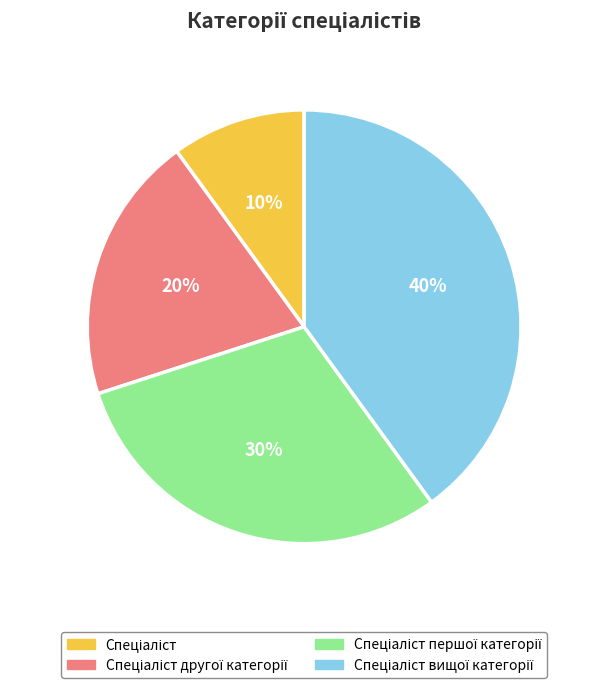

Is there a majority slice in this chart?

No